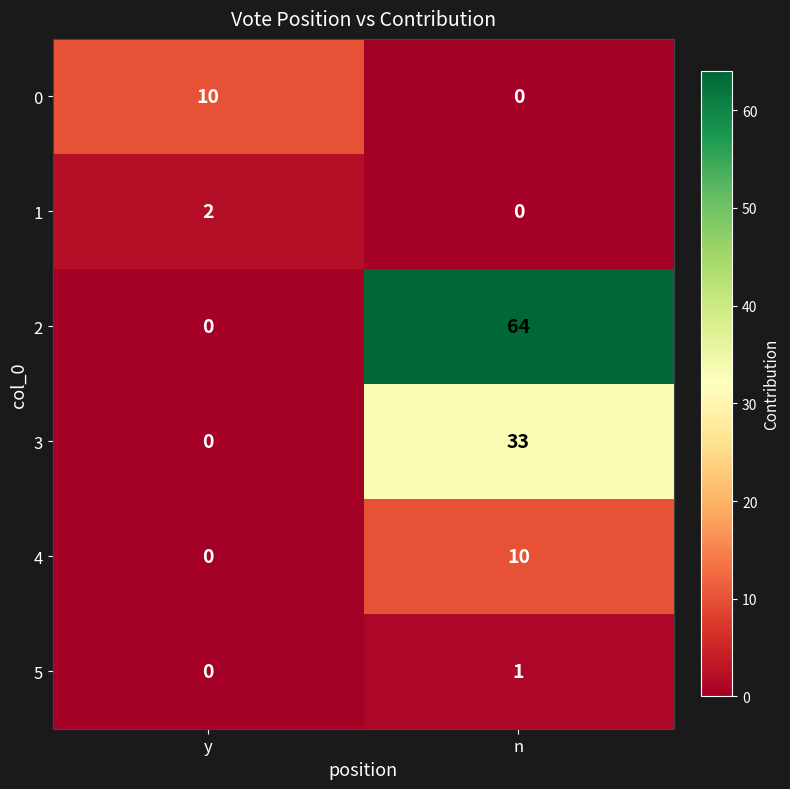

At how many categories does at least one series exceed 54?

1